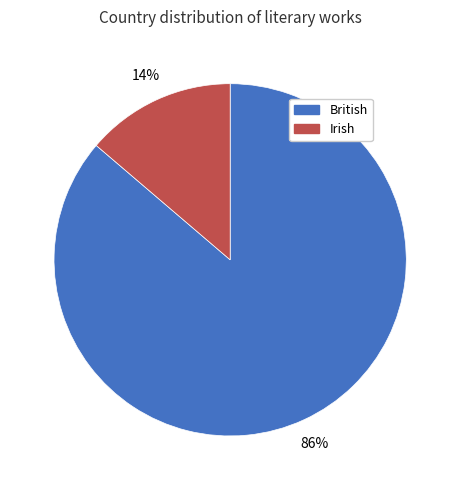

To the nearest percent, what is the difference between the British and Irish slice percentages?

72%